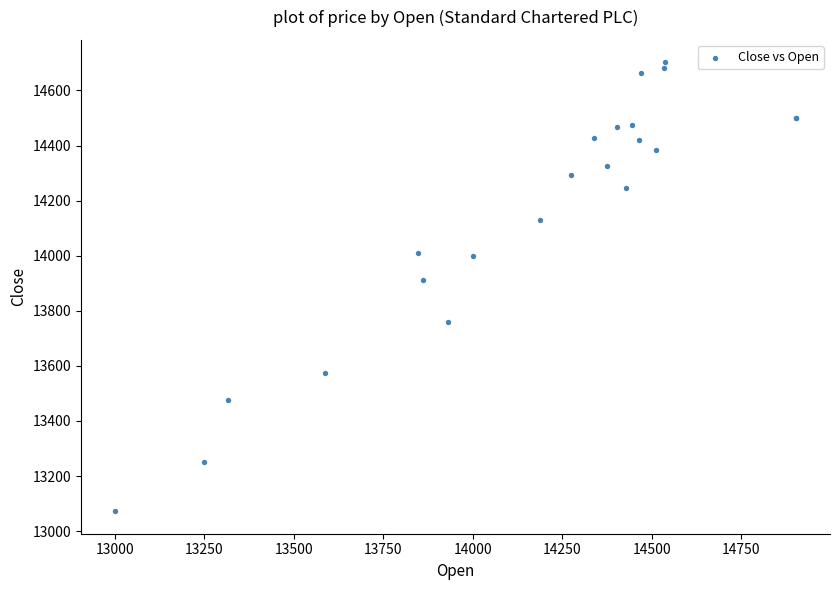

What Y value in the scatter plot is closest to 13887?

13911